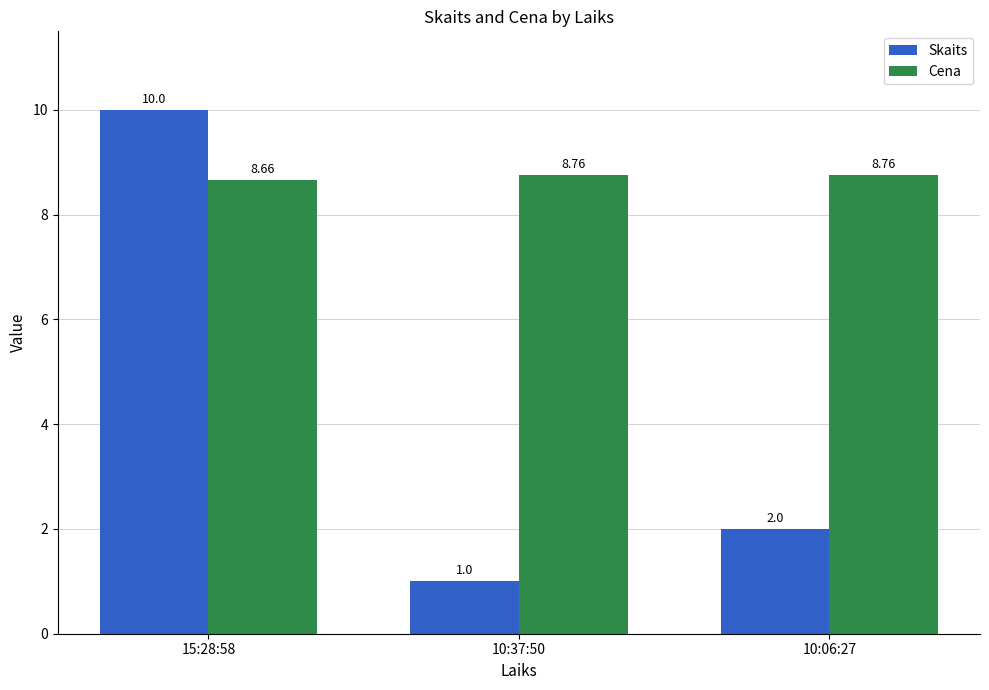

What is the minimum value shown in the chart?

1.0